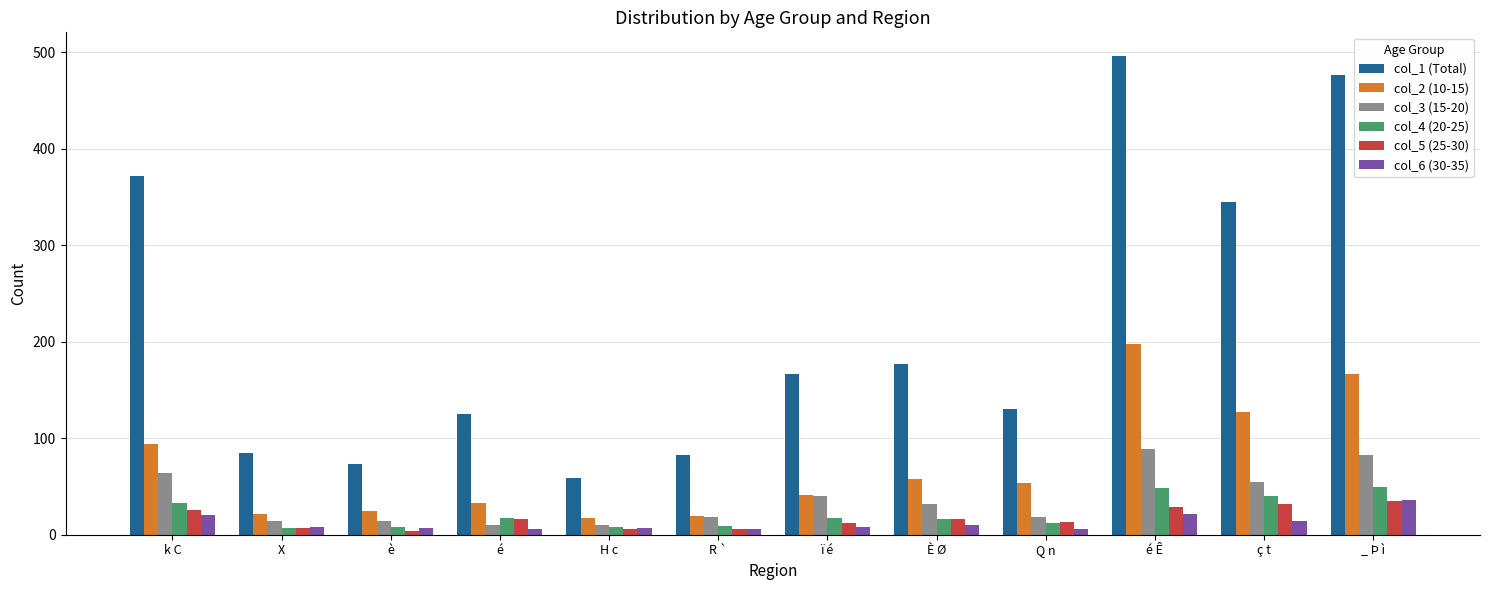

How many data points does each series have?

12